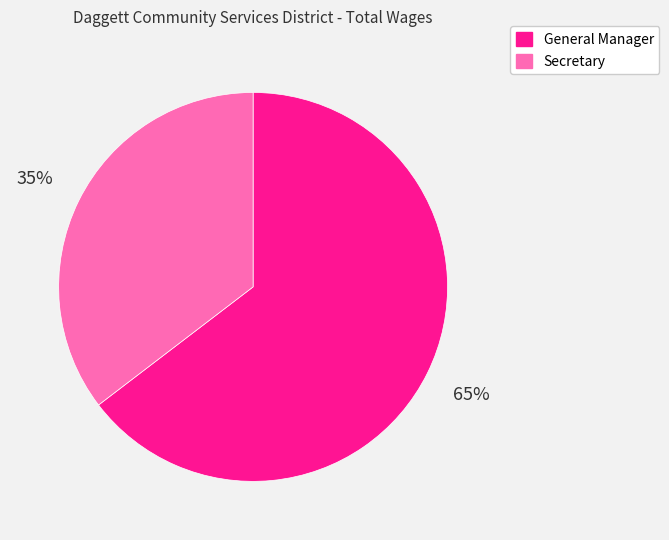

Is the sum of Secretary and General Manager greater than half?

Yes